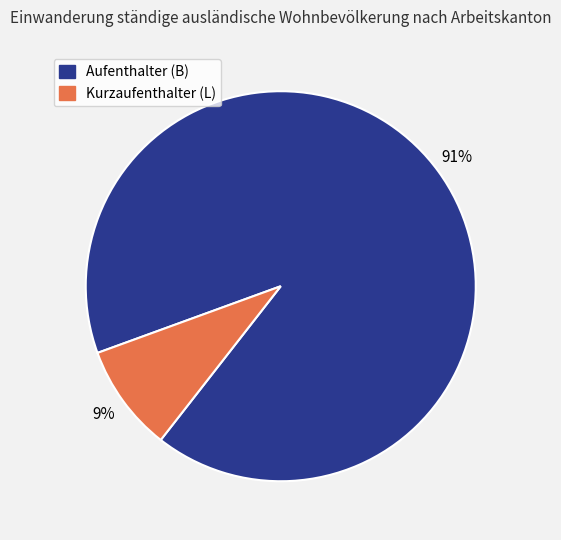

Is there any slice that represents more than half of the pie?

Yes